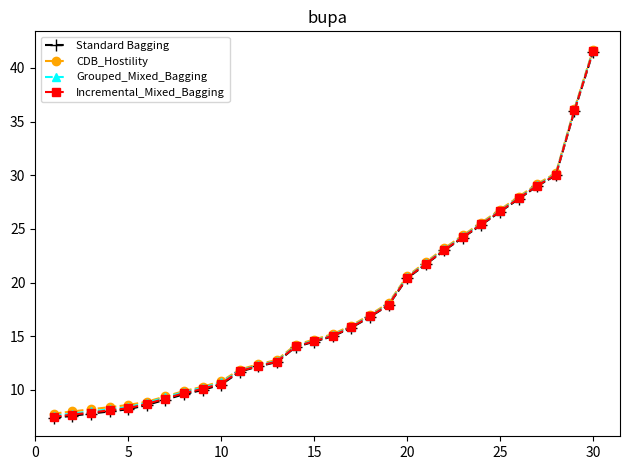

What is the value of the CDB_Hostility point at the 21st from the left?

21.9